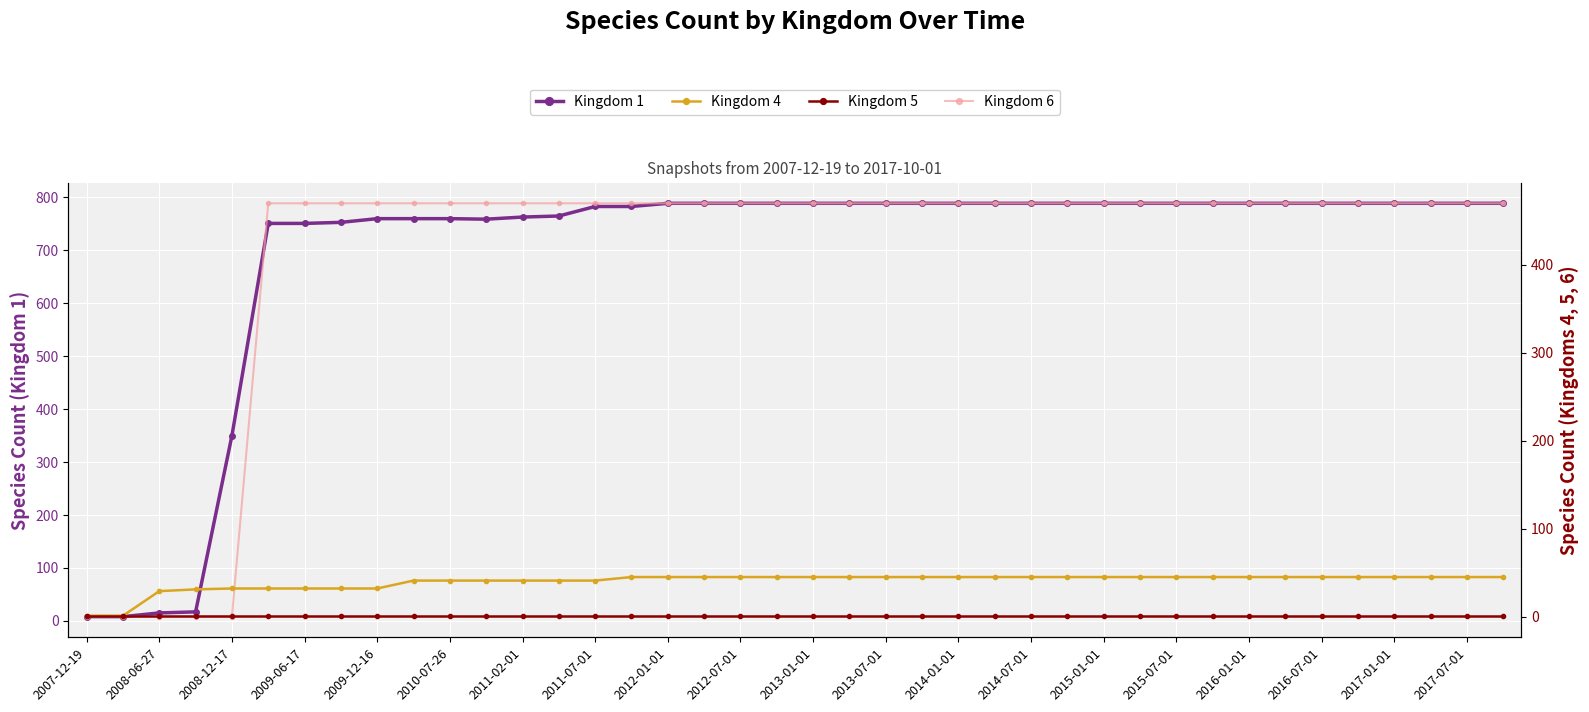

Which series has the largest total across all categories?

Kingdom 1